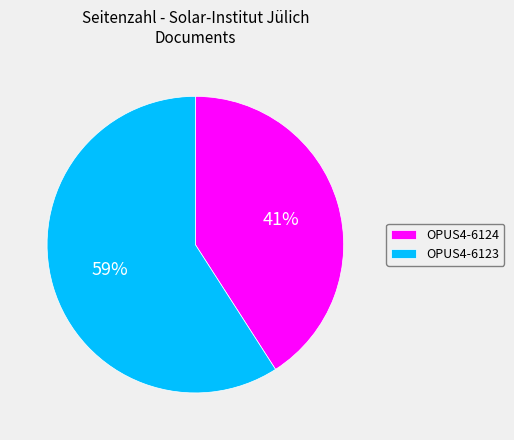

Does any single category account for the majority?

Yes